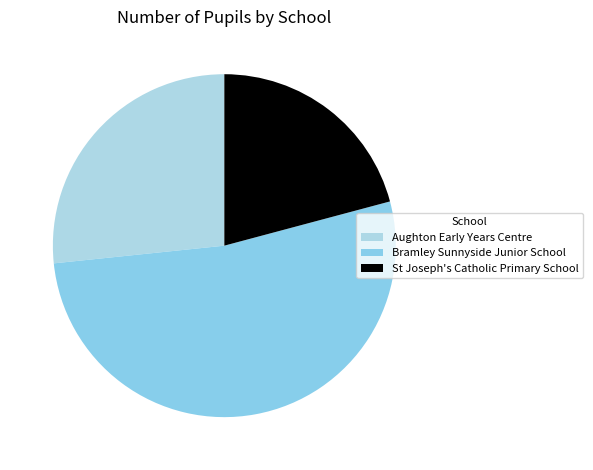

True or false: Aughton Early Years Centre accounts for 27% of the total.

True